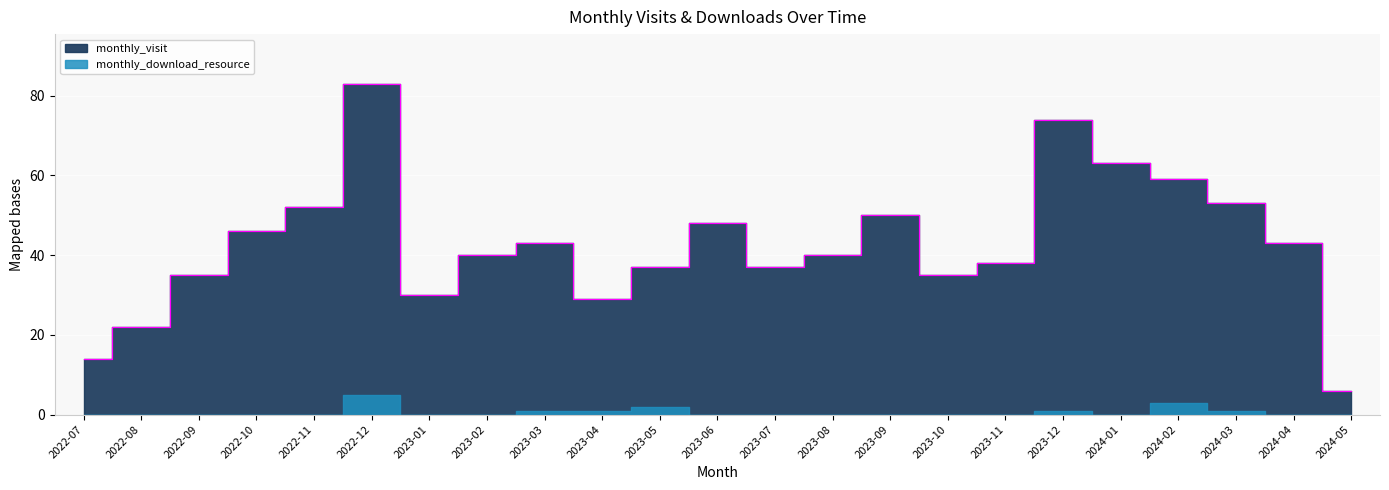

What is the value of the 1st point from the left?

14